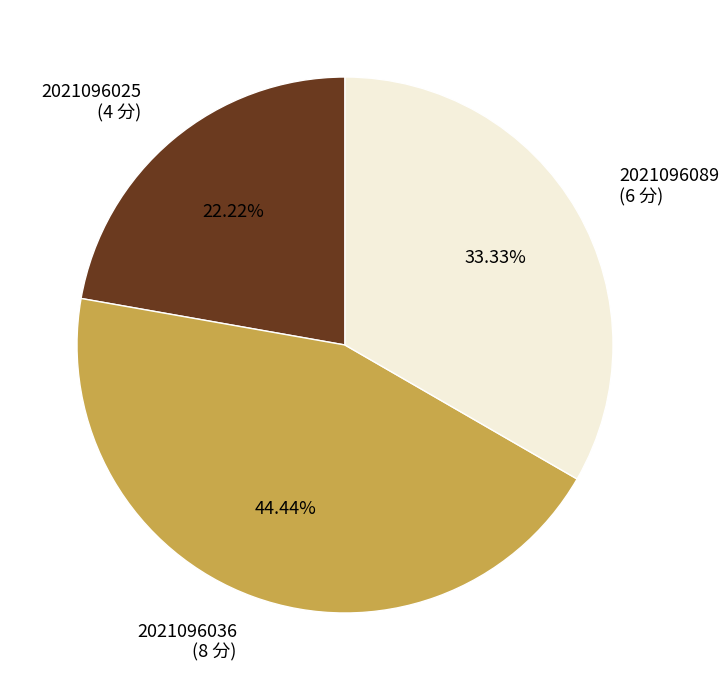

To the nearest percent, what portion does 2021096089 represent?

33%